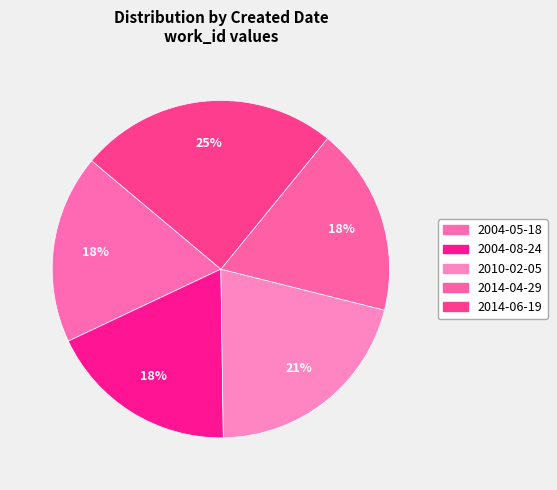

What is the ratio of the value at 2014-06-19 to the value at 2004-05-18?

1.4